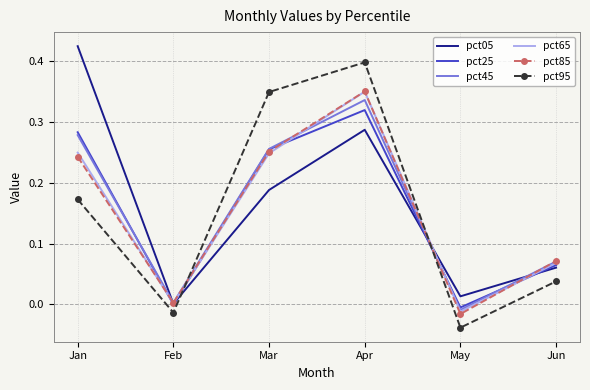

Which label corresponds to the smallest value in the chart?

May